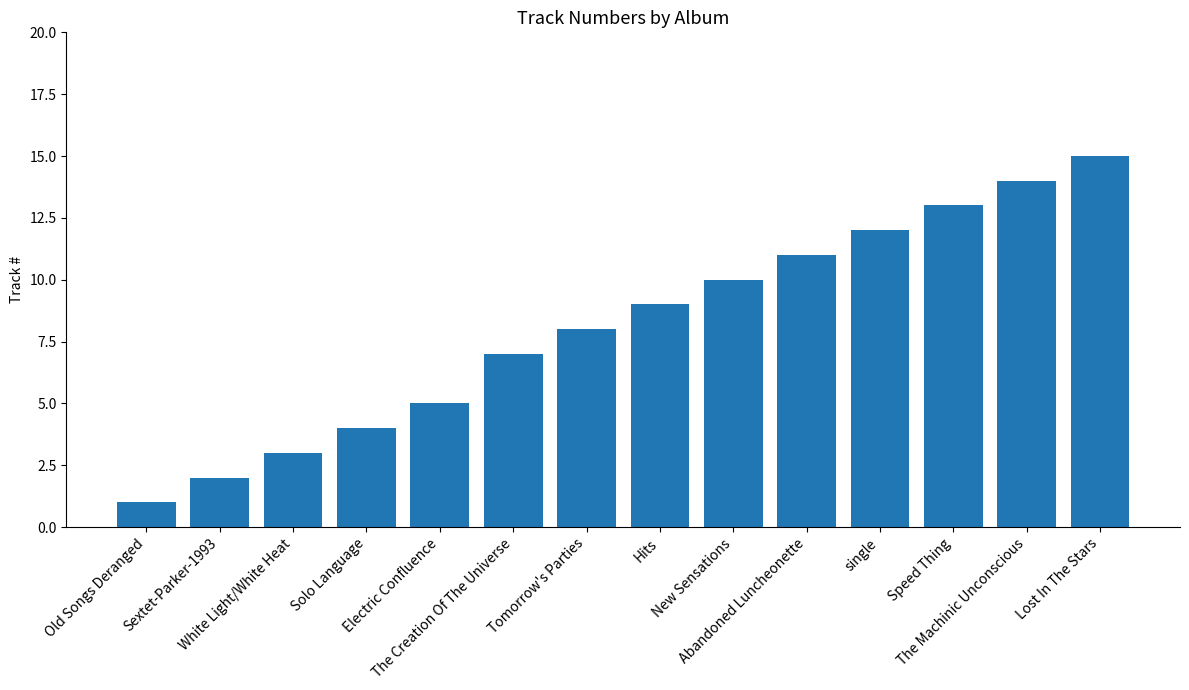

Which label corresponds to the smallest value in the chart?

Old Songs Deranged